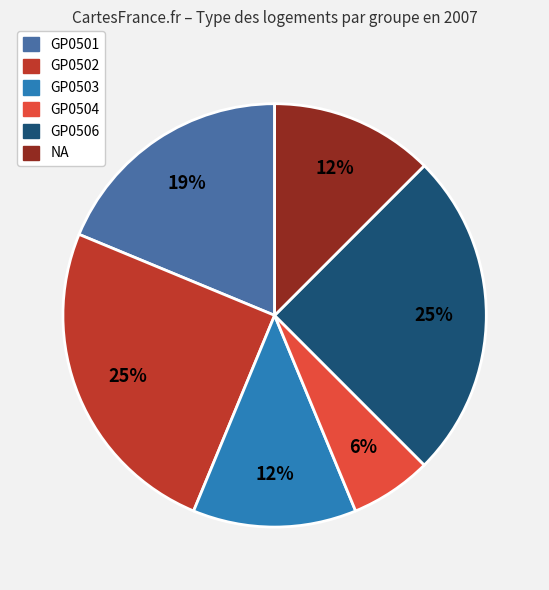

Which has a higher value, GP0506 or GP0501?

GP0506